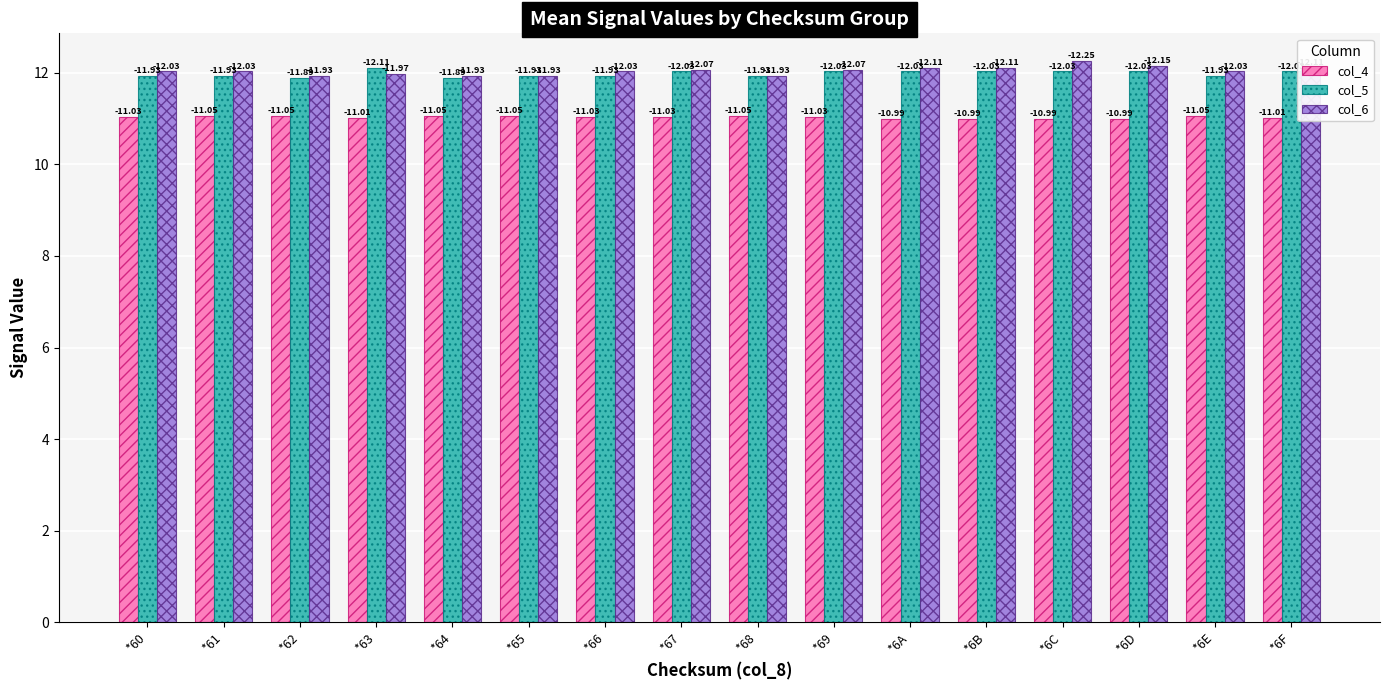

What are all the series names shown in the legend?

col_4, col_5, col_6